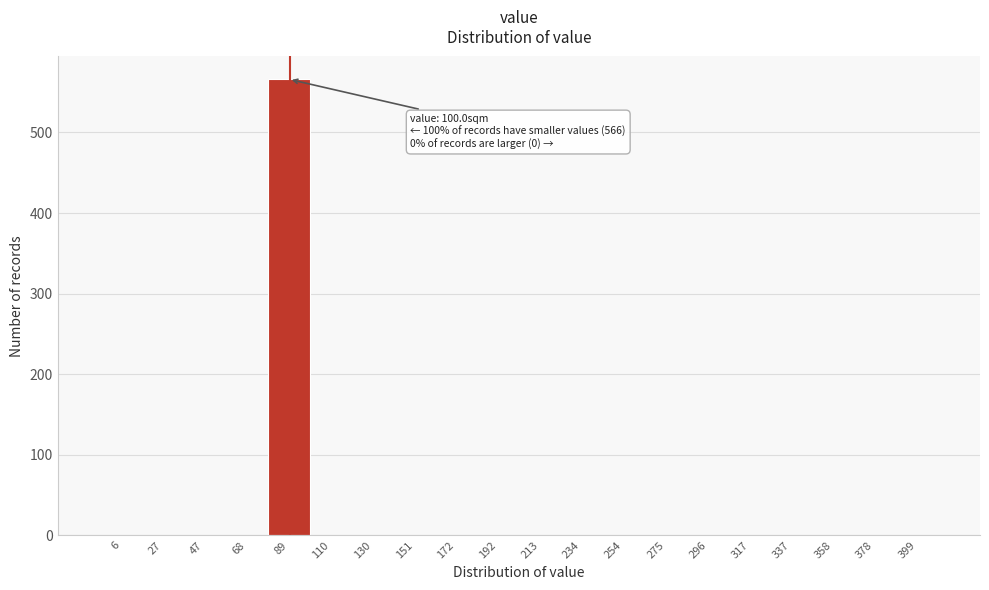

Reading left to right, list all the values displayed in this chart.

6=0	27=0	47=0	68=0	89=566	110=0	130=0	151=0	172=0	192=0	213=0	234=0	254=0	275=0	296=0	317=0	337=0	358=0	378=0	399=0